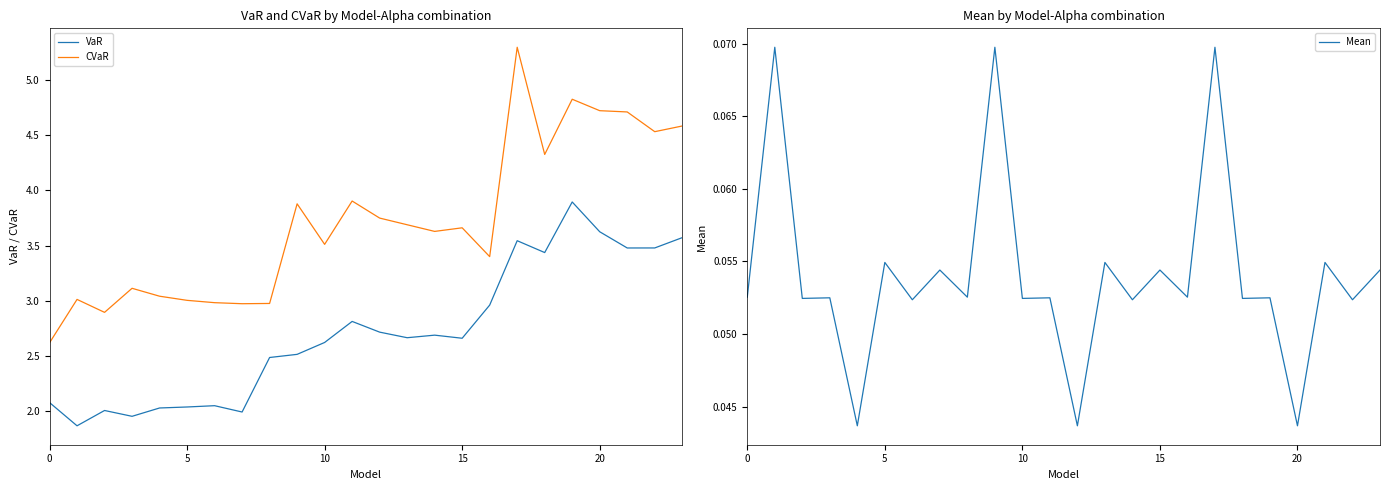

Is it true that VaR equals 3.5 at 17?

True